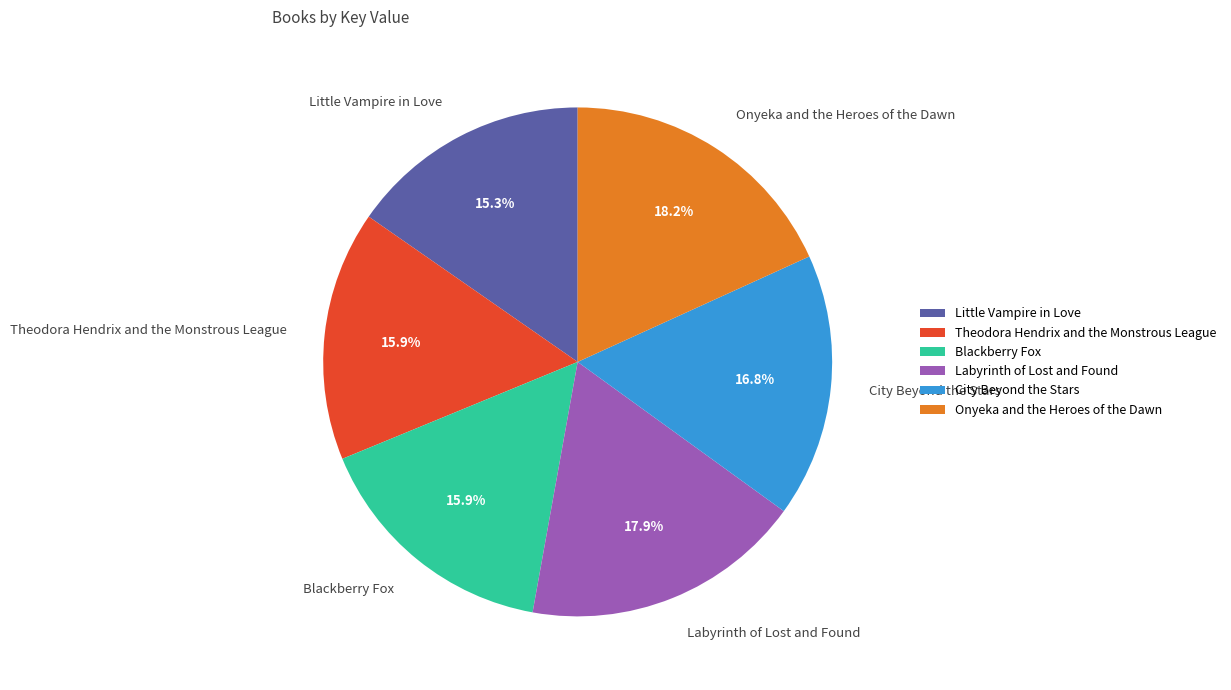

Which category has the smallest portion of the pie?

Little Vampire in Love